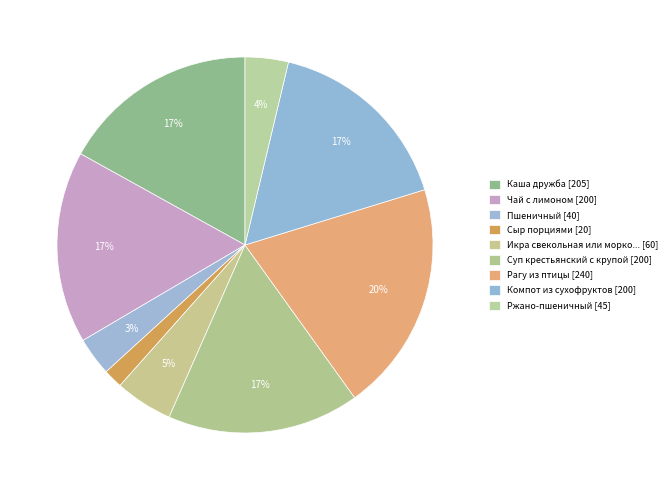

How many segments does this pie chart have?

9